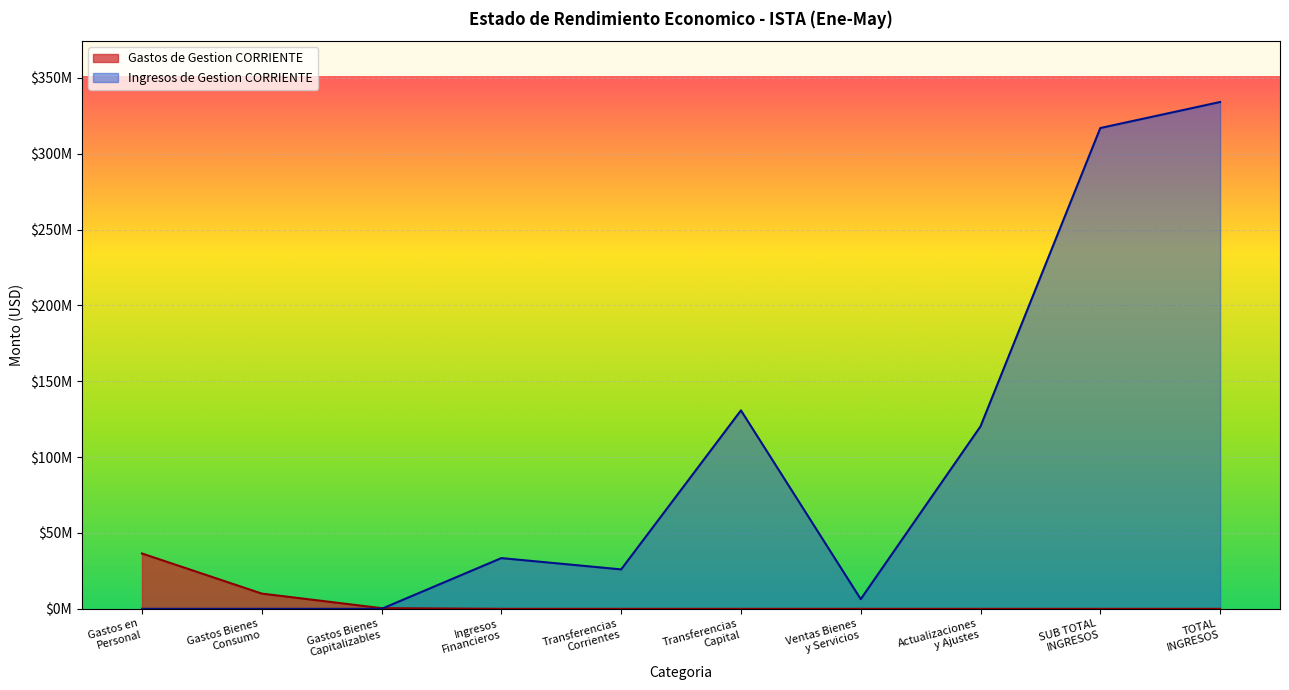

What are all the series names shown in the legend?

Gastos de Gestion CORRIENTE, Ingresos de Gestion CORRIENTE